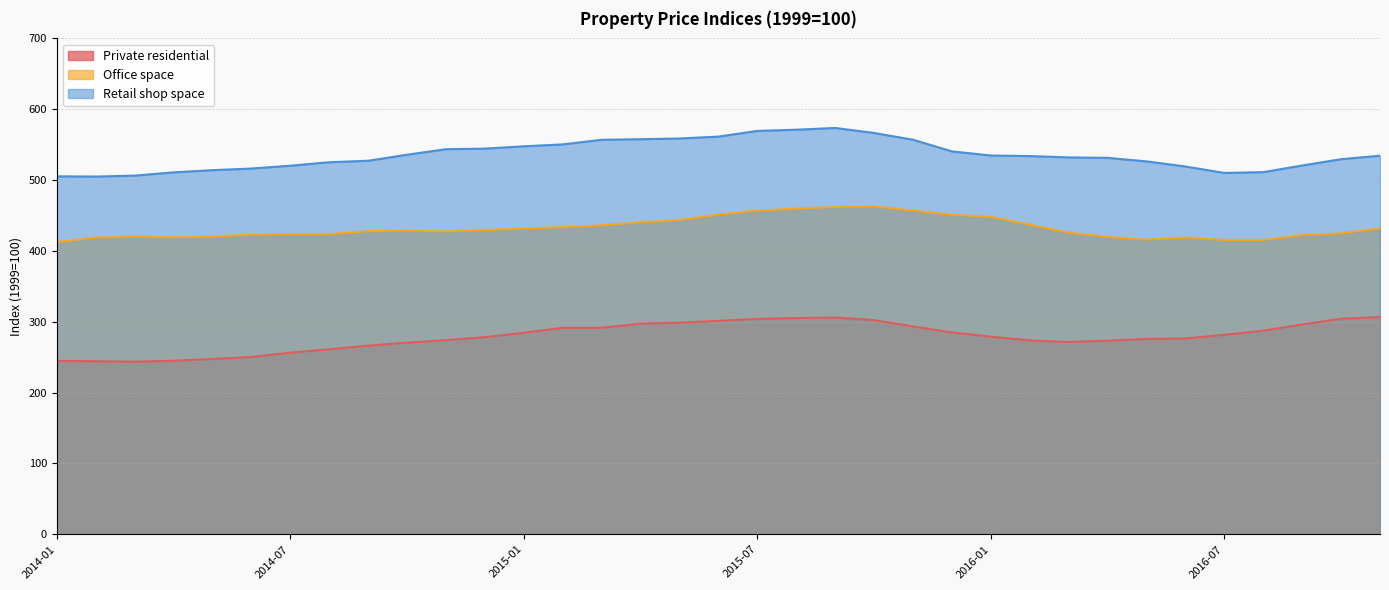

How many values in the Office space series are below 427?

16